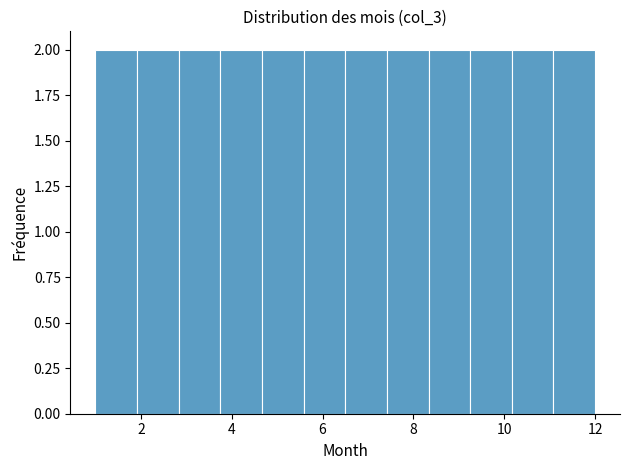

Reading left to right, list every bar in this chart as the range it spans on the x-axis followed by its height. Neither the bar edges nor the heights are printed on the chart, so give them approximately, as read against the axes.

1.0 to 2.0: 2
2.0 to 2.8: 2
2.8 to 3.8: 2
3.8 to 4.6: 2
4.6 to 5.6: 2
5.6 to 6.6: 2
6.6 to 7.4: 2
7.4 to 8.4: 2
8.4 to 9.2: 2
9.2 to 10.2: 2
10.2 to 11.0: 2
11.0 to 12.0: 2